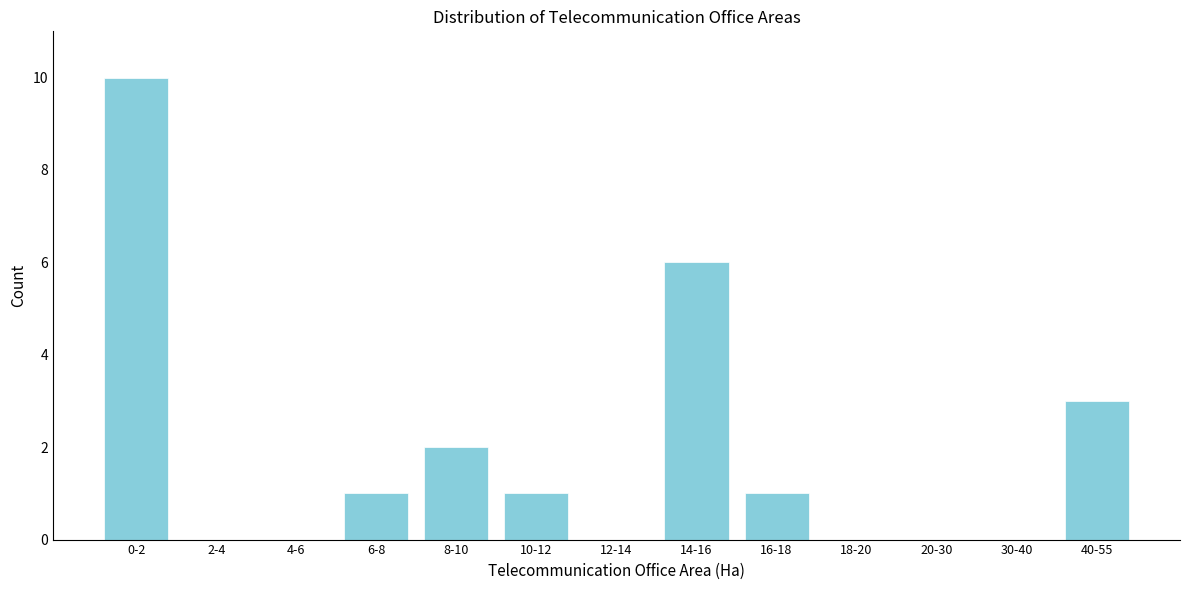

Reading right to left, transcribe all the data shown in this chart.

40-55=3	30-40=0	20-30=0	18-20=0	16-18=1	14-16=6	12-14=0	10-12=1	8-10=2	6-8=1	4-6=0	2-4=0	0-2=10